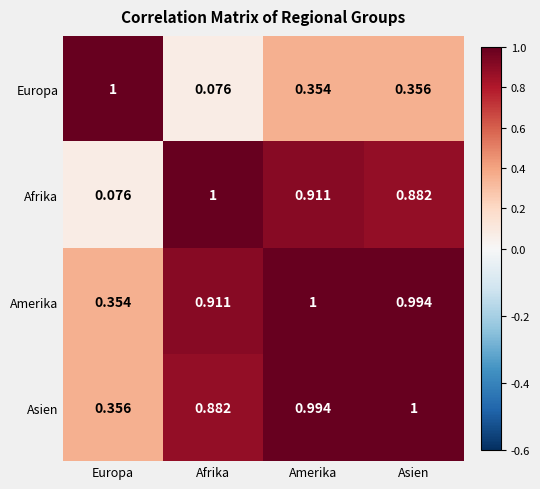

At which category is the sum across all series the highest?

Amerika